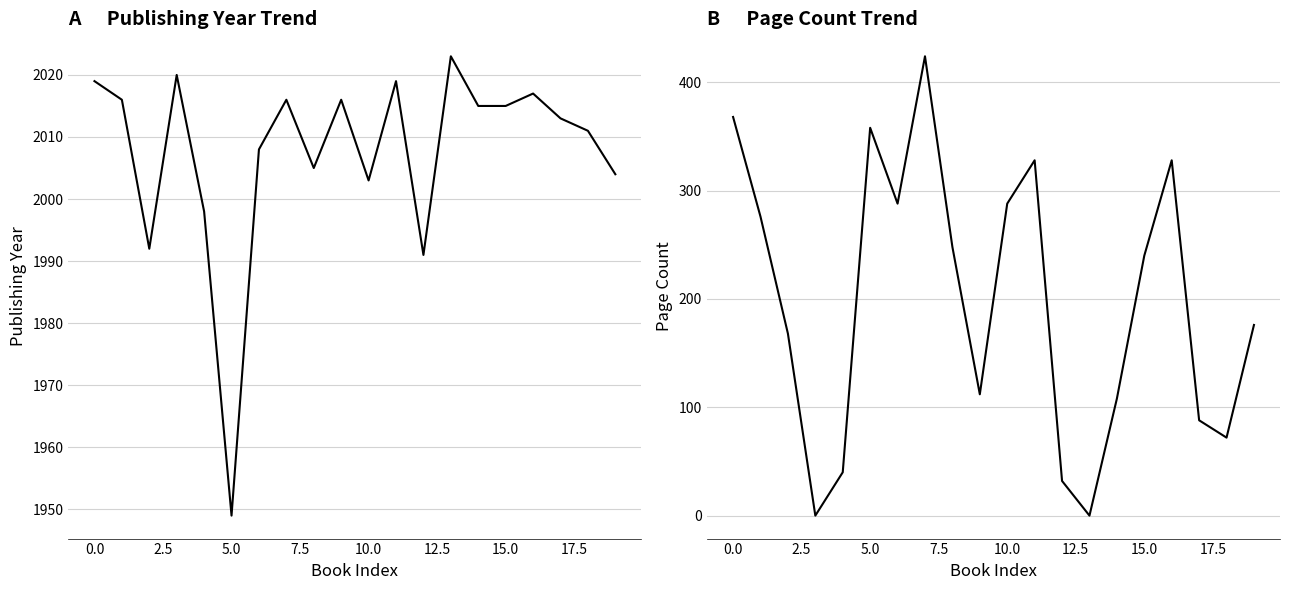

What is the value of the publishingYear point at the 6th from the left?

1949